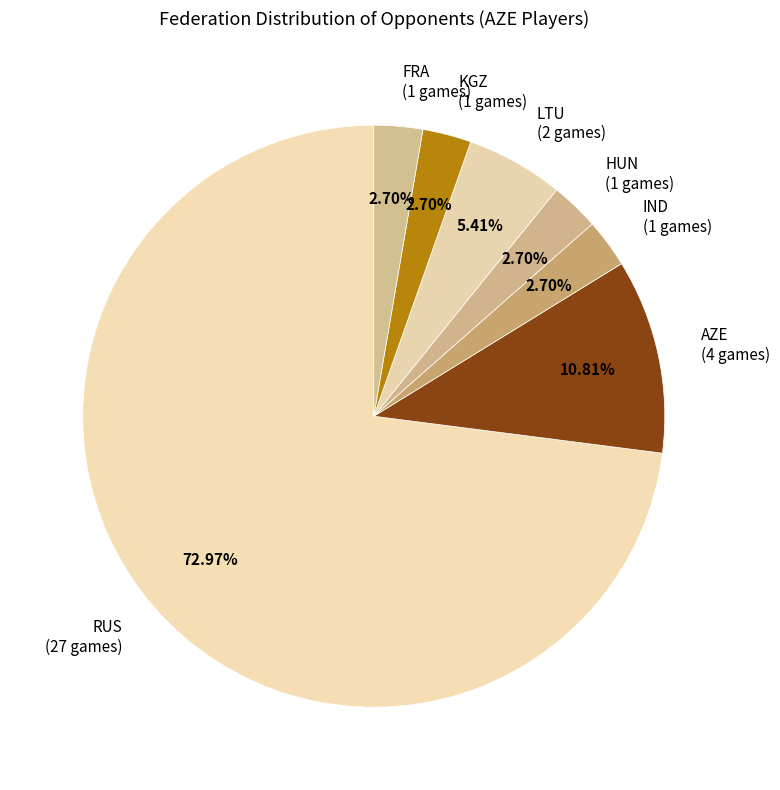

Which category has the smallest portion of the pie?

IND